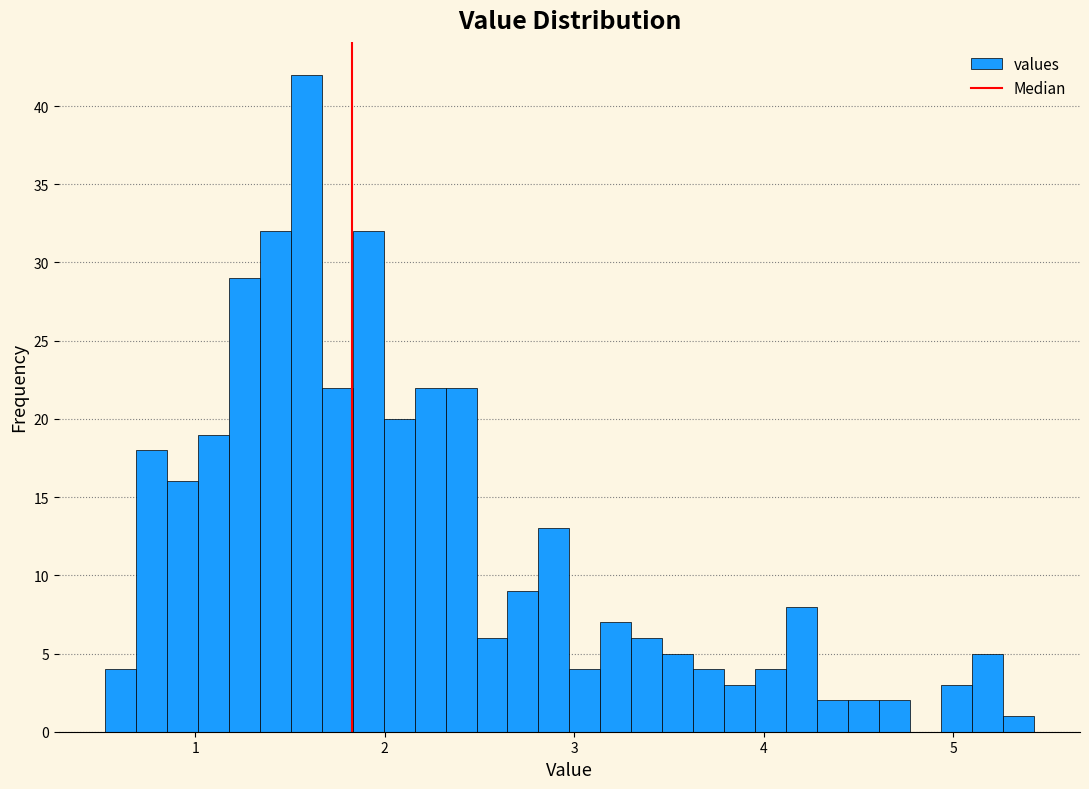

Read against the x-axis, roughly where is the centre of the tallest bar?

1.6